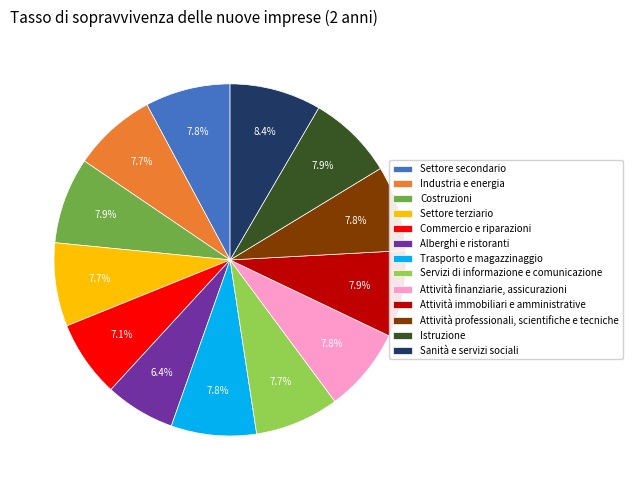

What is the smallest slice in the pie chart?

Alberghi e ristoranti